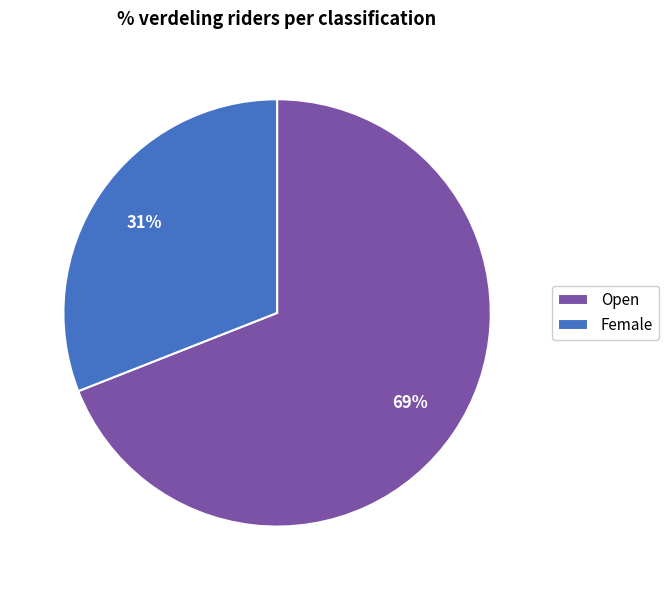

Is the sum of Open and Female greater than half?

Yes